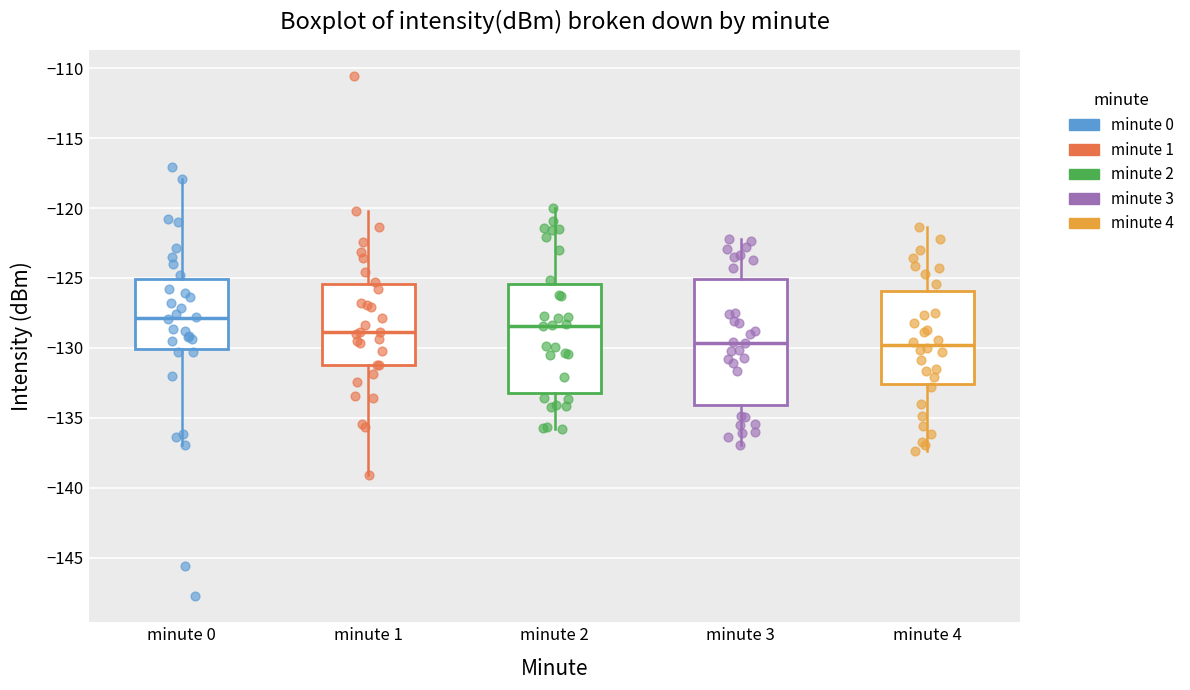

Which box's median line is the highest?

minute 0